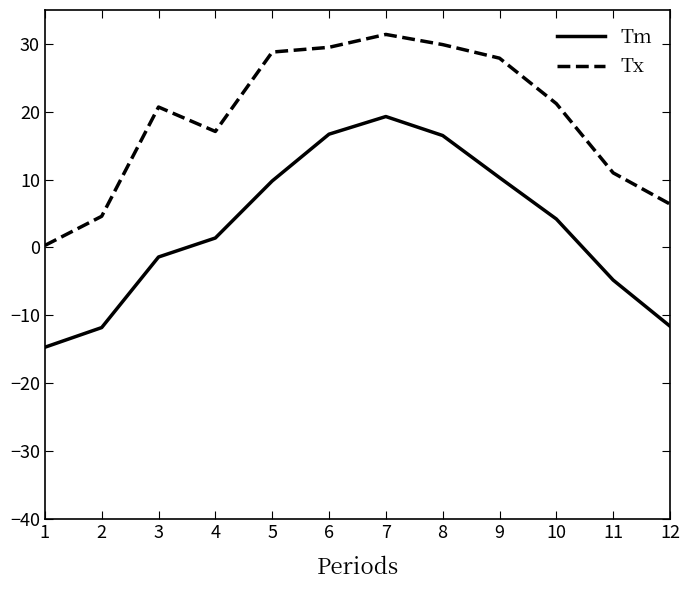

What is the sum of all Tx values?

228.8